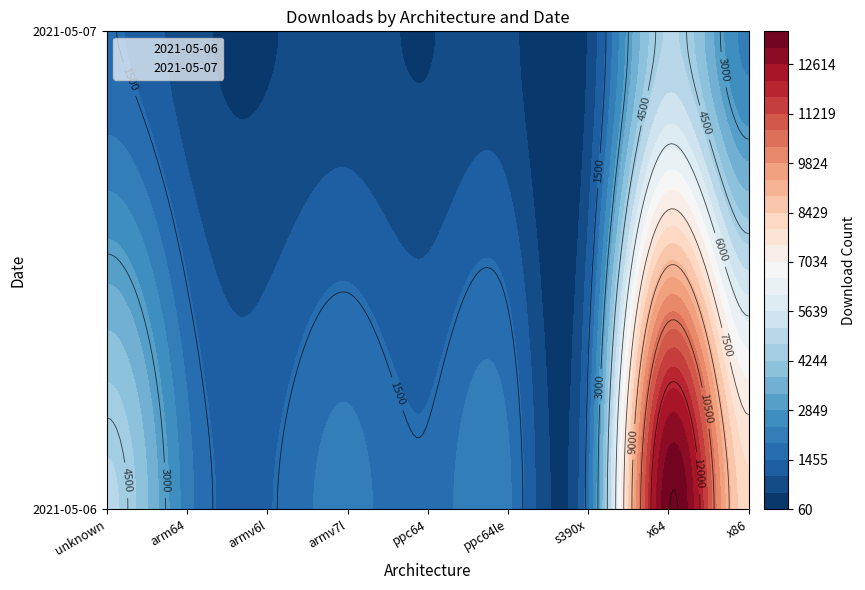

What is the sum of all 2021-05-06 values?

37373